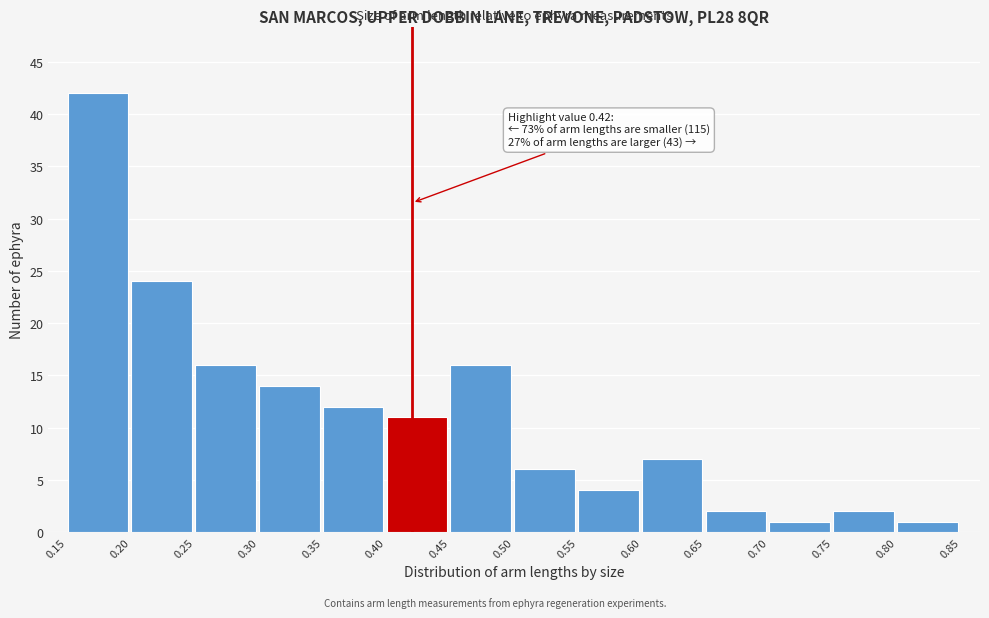

Which range on the x-axis has the tallest bar?

0.15 to 0.20